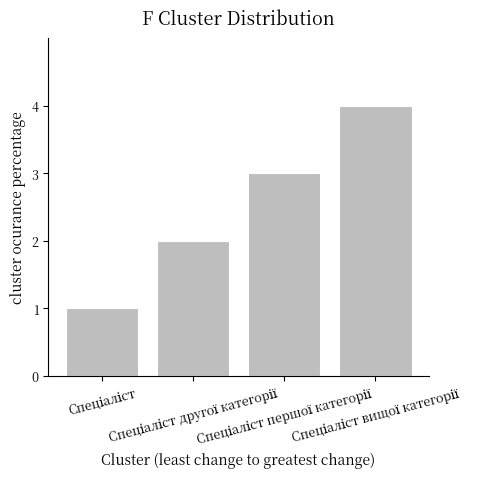

What is the sum of all values?

10